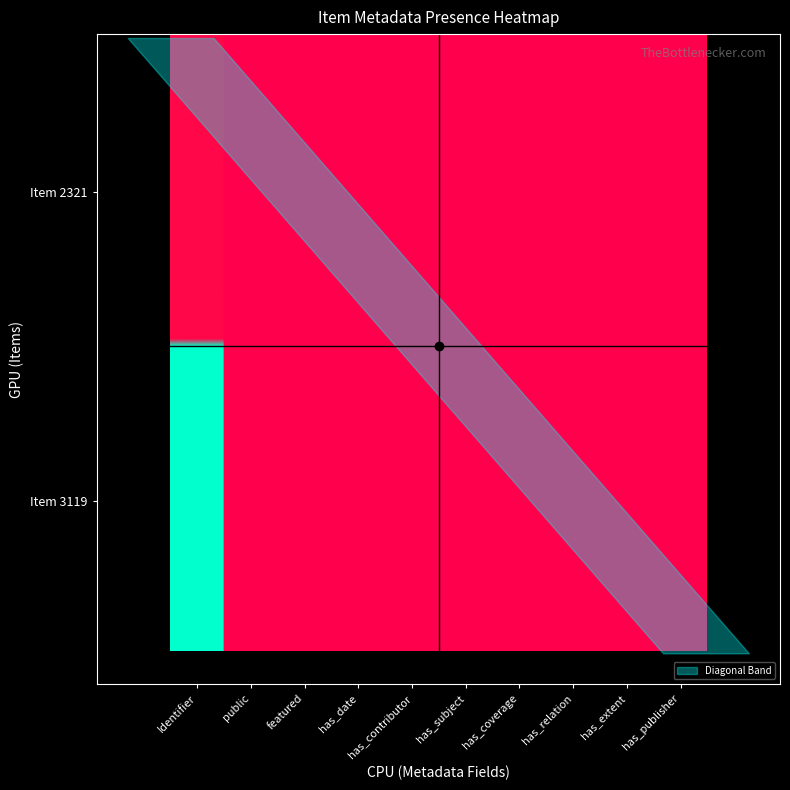

Is it true that Item 3119 equals 0 at 2?

True